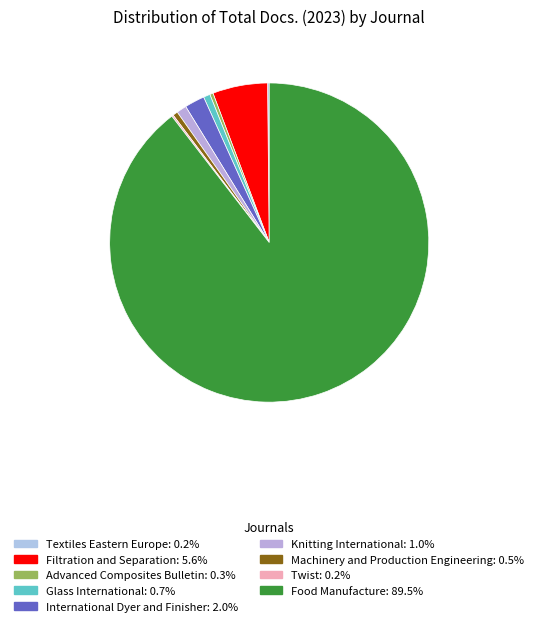

Which has a higher value, Food Manufacture or Machinery and Production Engineering?

Food Manufacture